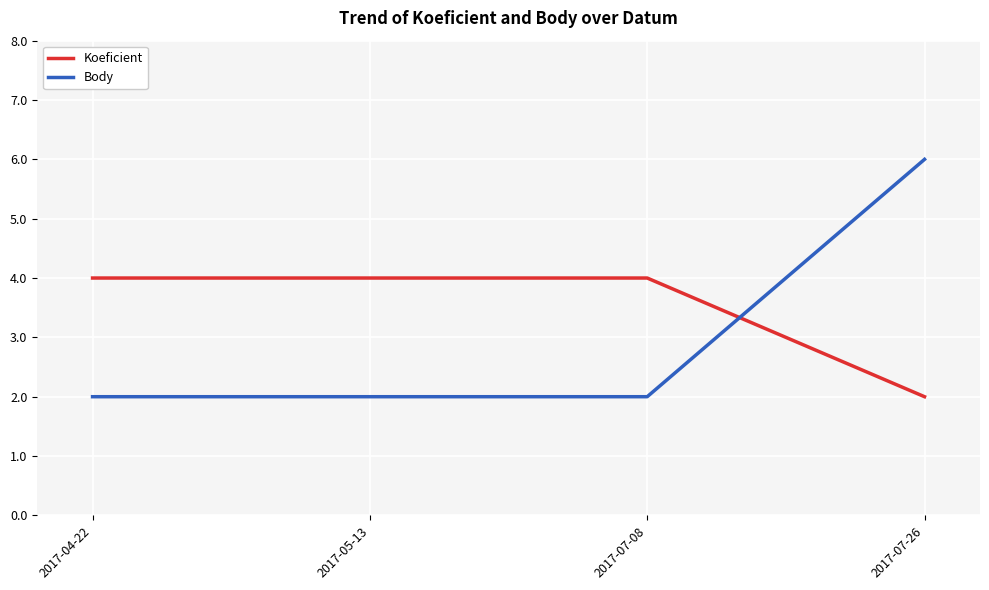

Reading left to right, what are all the values shown in this chart?

Koeficient: 4	4	4	2
Body: 2	2	2	6